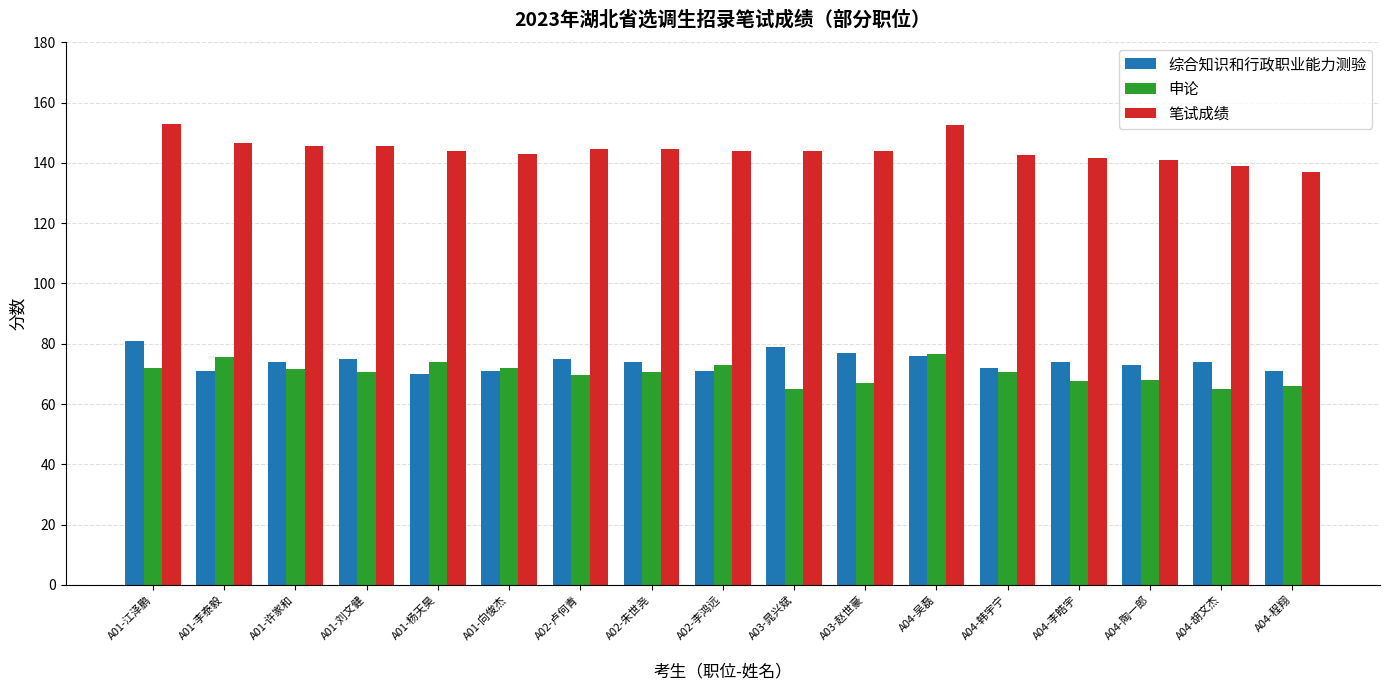

How many categories are shown in the chart?

17